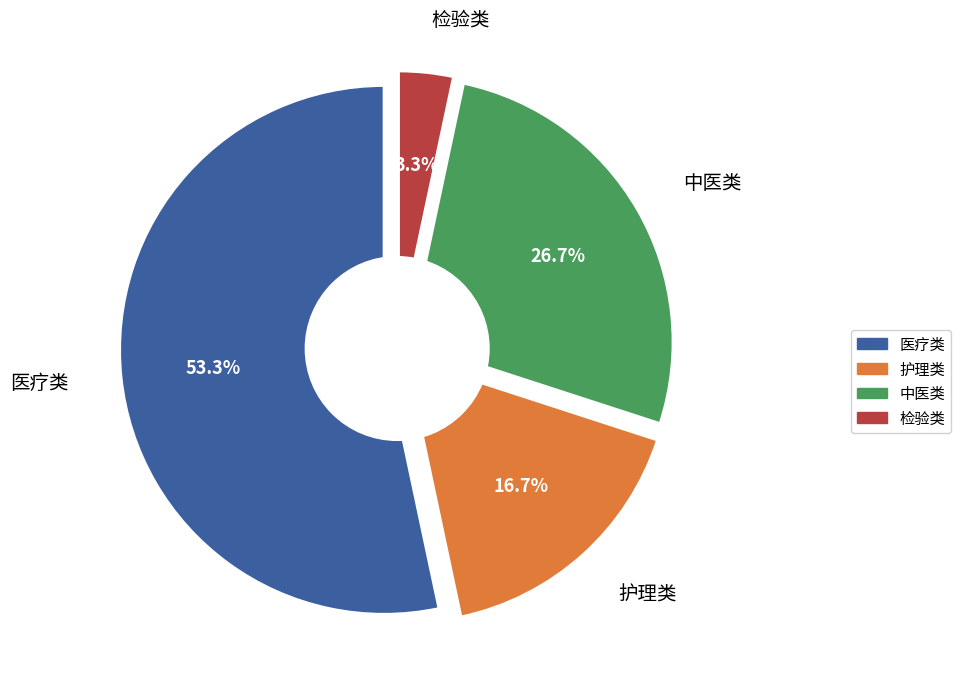

The 医疗类 slice represents 42% of the pie. True or false?

False